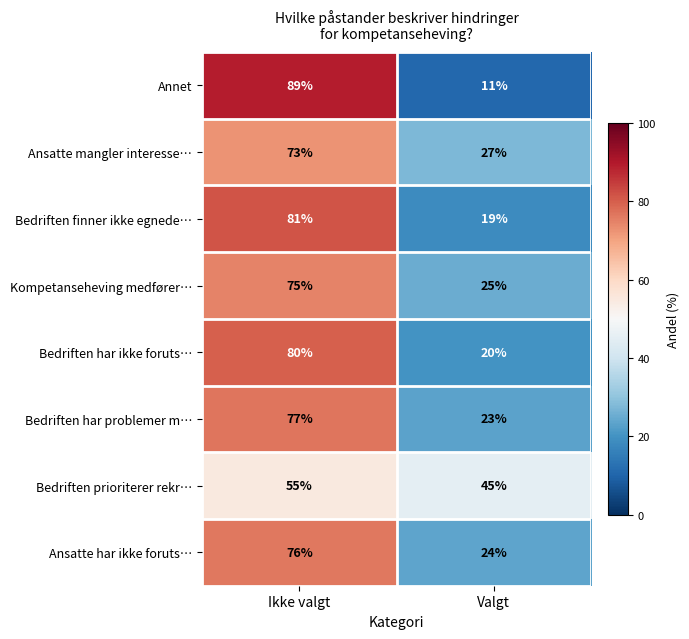

The Bedriften har problemer m… series shows 31 at Ikke valgt. True or false?

False